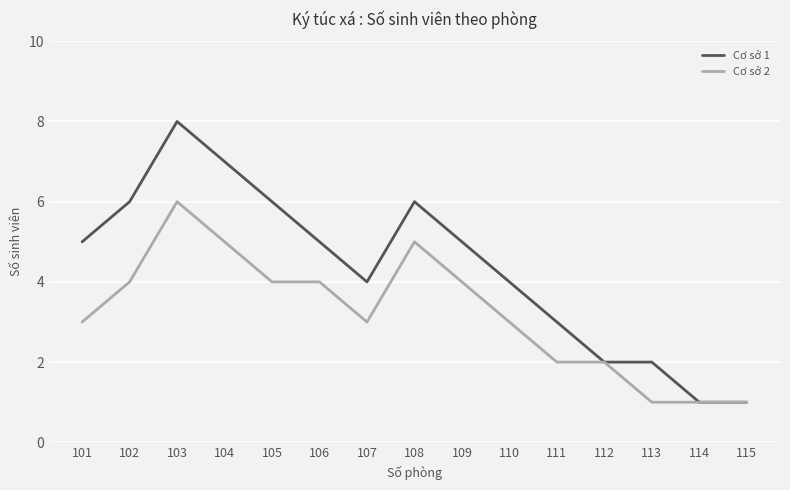

What is the total value across all series at 107?

7